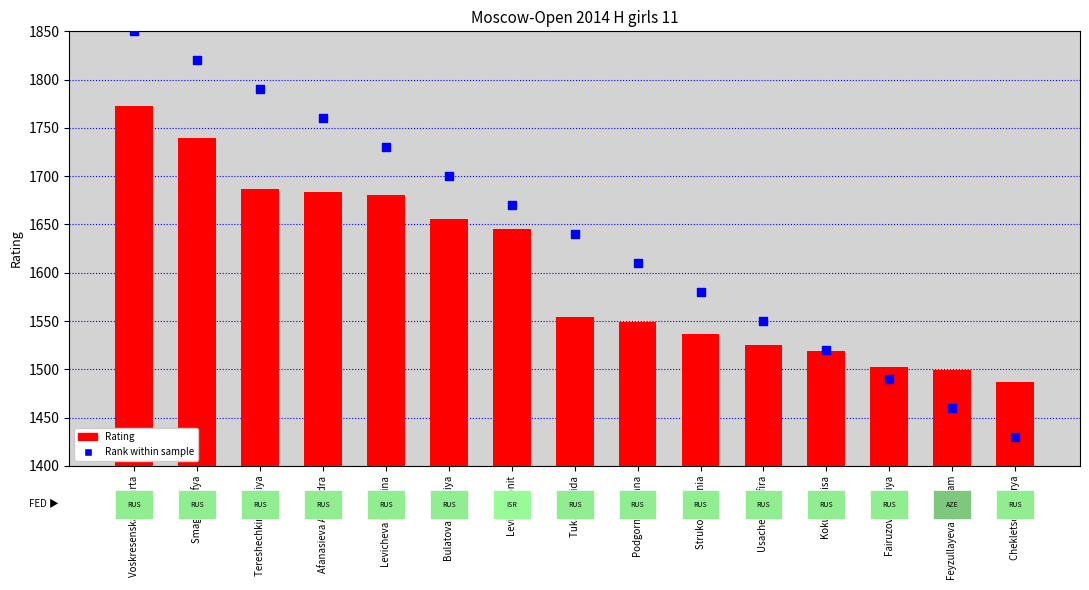

Which series has the widest spread of Y values?

Rank within sample